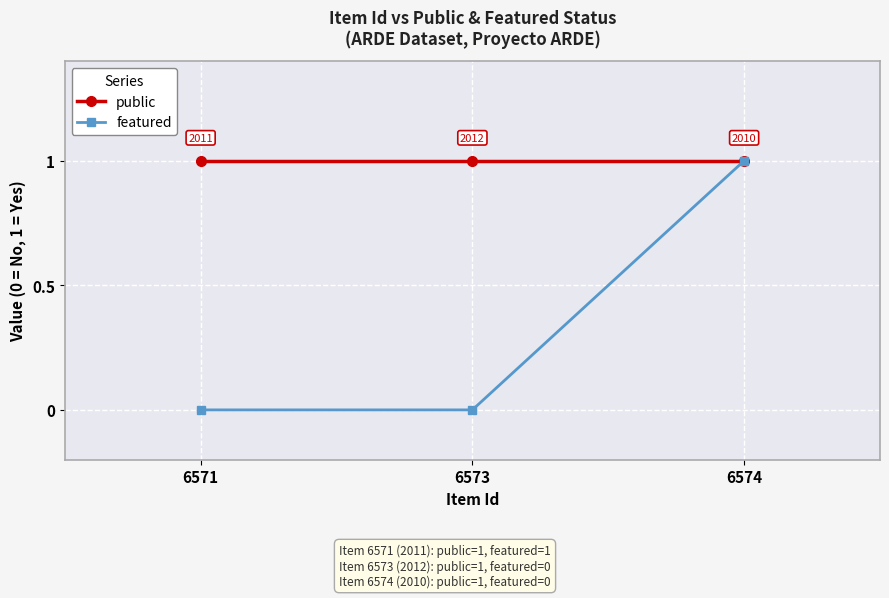

At how many categories does at least one series exceed 0?

3